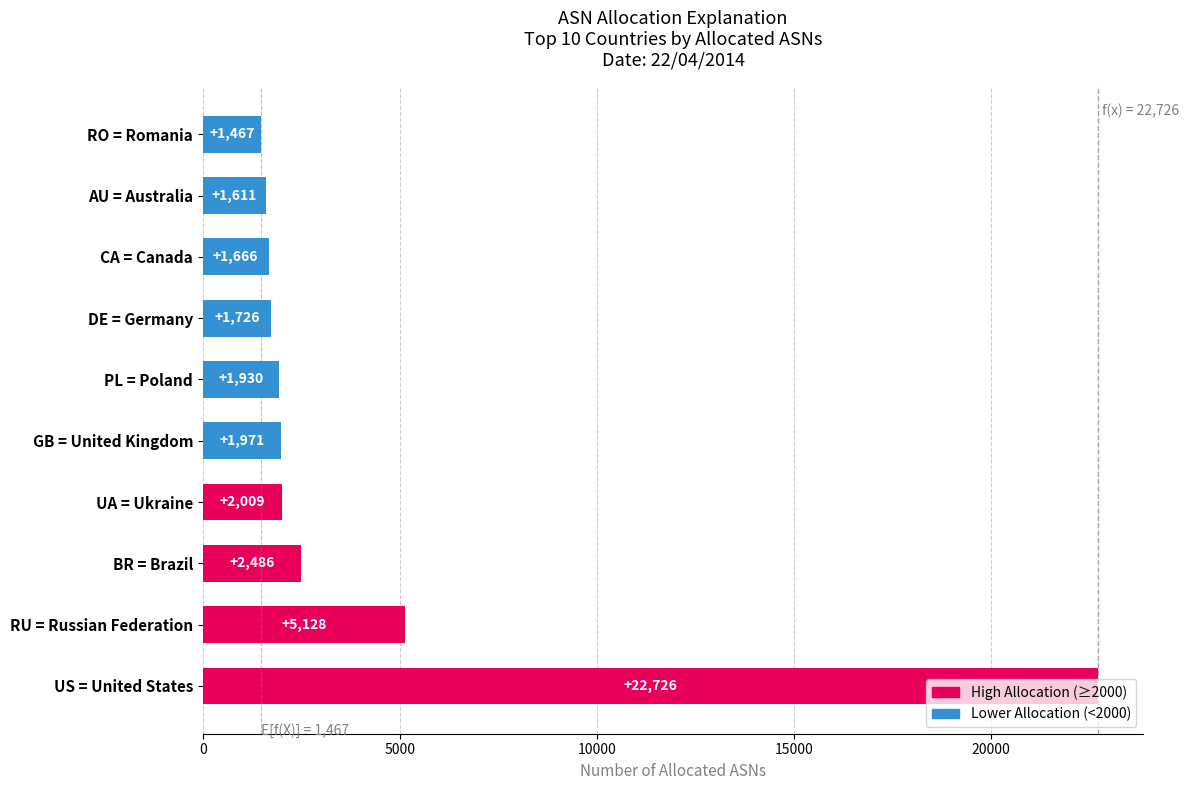

What is the change in value from DE = Germany to CA = Canada?

-60